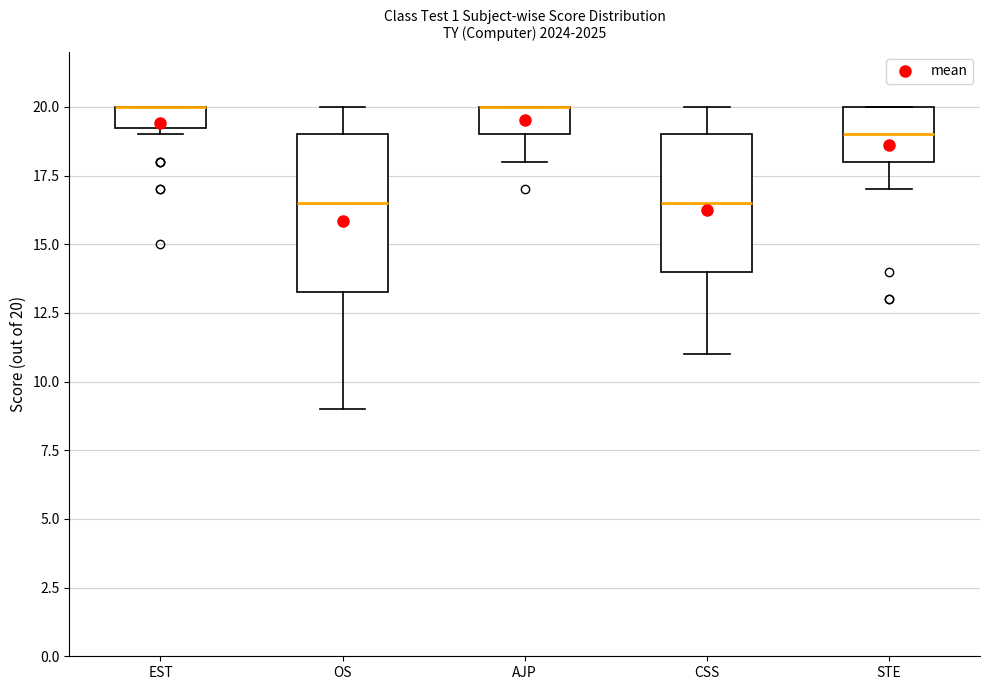

Reading left to right, read every box against the y-axis: the position of its median line, the range the box covers, and the ends of its whiskers. The values are not printed on the chart, so give them approximately, as read against the axis.

EST: median 20.0 (drawn on the box's upper edge), box 19.5 to 20.0, whiskers 19.0 to 20.0
OS: median 16.5, box 13.5 to 19.0, whiskers 9.0 to 20.0
AJP: median 20.0 (drawn on the box's upper edge), box 19.0 to 20.0, whiskers 18.0 to 20.0
CSS: median 16.5, box 14.0 to 19.0, whiskers 11.0 to 20.0
STE: median 19.0, box 18.0 to 20.0, whiskers 17.0 to 20.0